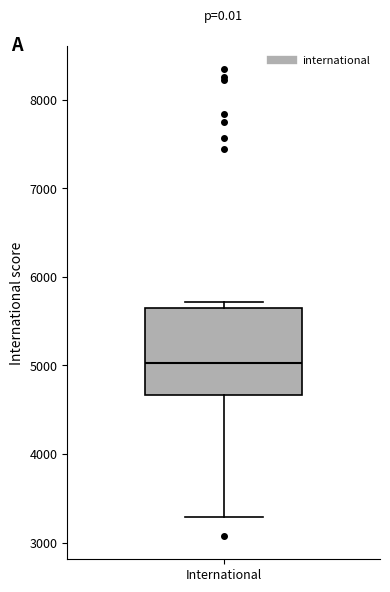

Transcribe this box plot: give where the median line is, the range the box spans, and where the two whiskers end, as read against the y-axis. The values are not printed on the chart, so give them approximately, as read against the axis.

median 5000, box 4700 to 5700, whiskers 3300 to 5700 (just above the box's upper edge)